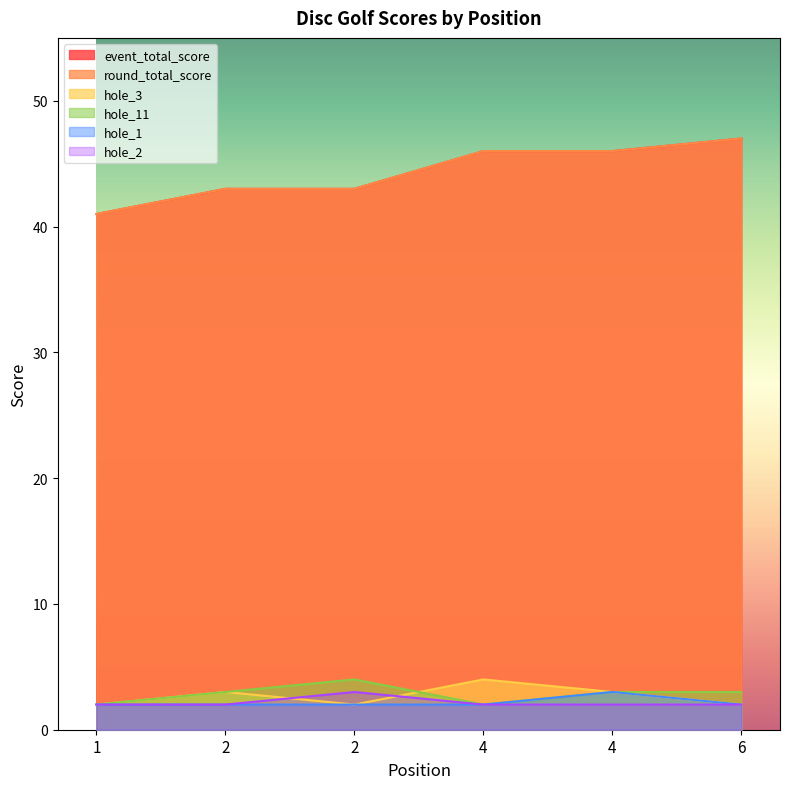

What is the total value across all series at 4?

102